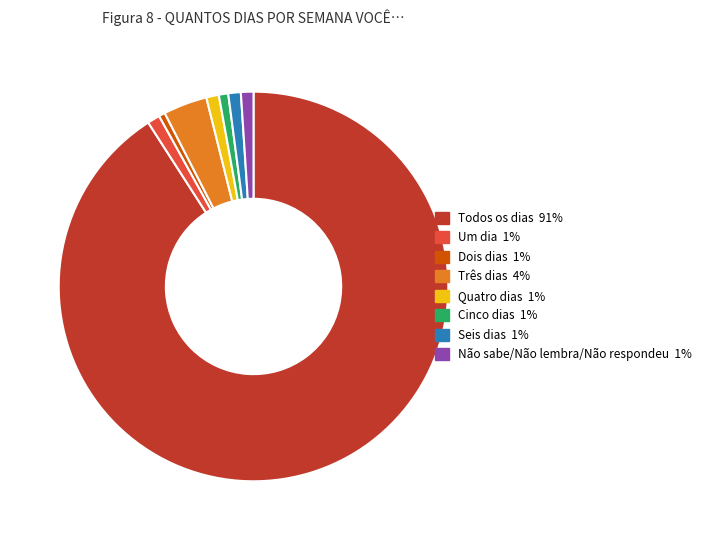

Which category has the biggest portion of the pie?

Todos os dias